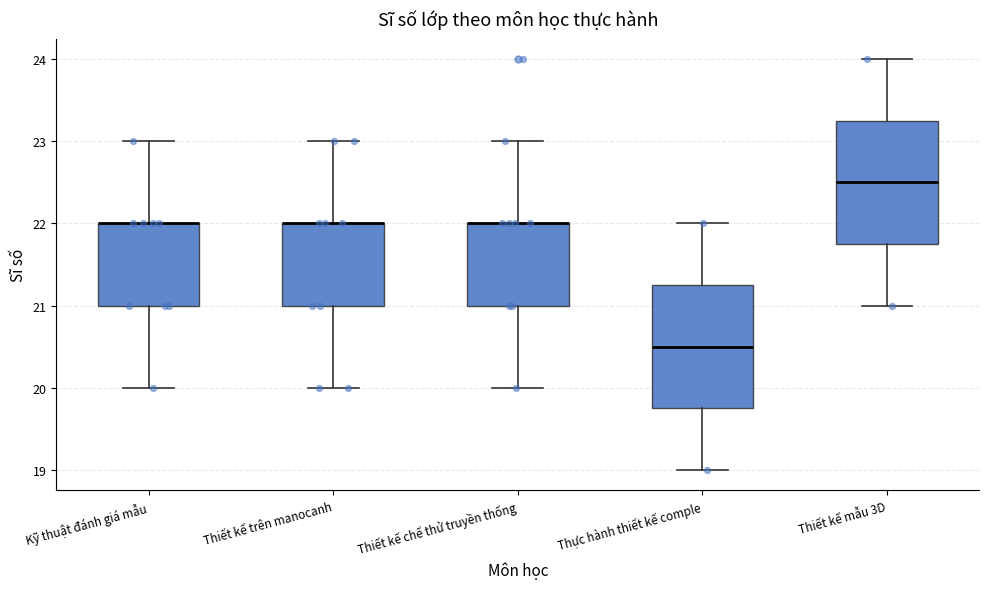

Reading left to right, transcribe this box plot: for each box, give where its median line is, the range the box spans, and where its two whiskers end, as read against the y-axis. The values are not printed on the chart, so give them approximately, as read against the axis.

Kỹ thuật đánh giá mẫu: median 22.0 (drawn on the box's upper edge), box 21.0 to 22.0, whiskers 20.0 to 23.0
Thiết kế trên manocanh: median 22.0 (drawn on the box's upper edge), box 21.0 to 22.0, whiskers 20.0 to 23.0
Thiết kế chế thử truyền thống: median 22.0 (drawn on the box's upper edge), box 21.0 to 22.0, whiskers 20.0 to 23.0
Thực hành thiết kế comple: median 20.5, box 19.8 to 21.3, whiskers 19.0 to 22.0
Thiết kế mẫu 3D: median 22.5, box 21.8 to 23.3, whiskers 21.0 to 24.0